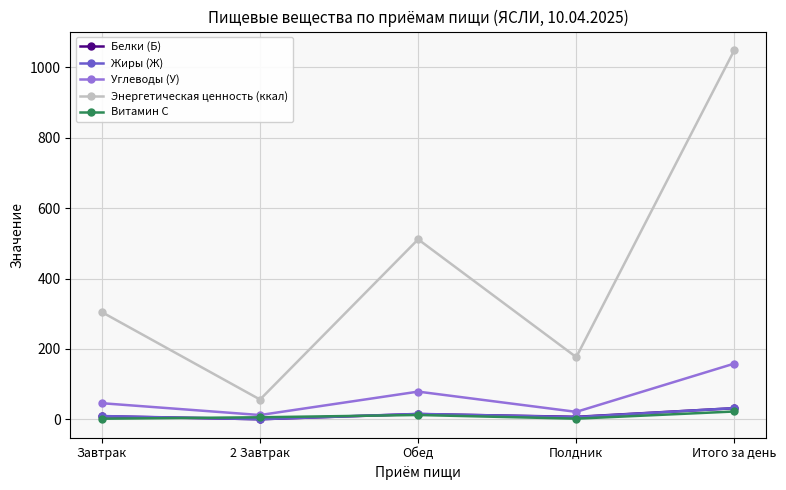

Which category has the highest value across all series?

Итого за день